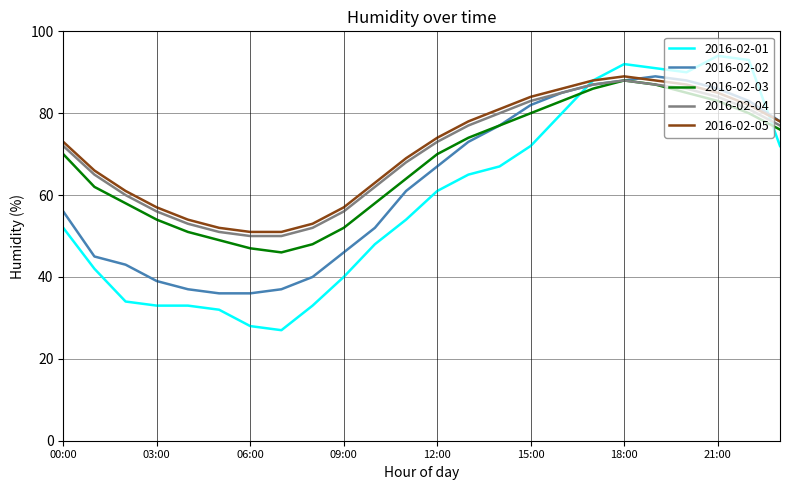

What is the minimum value for 2016-02-05?

51